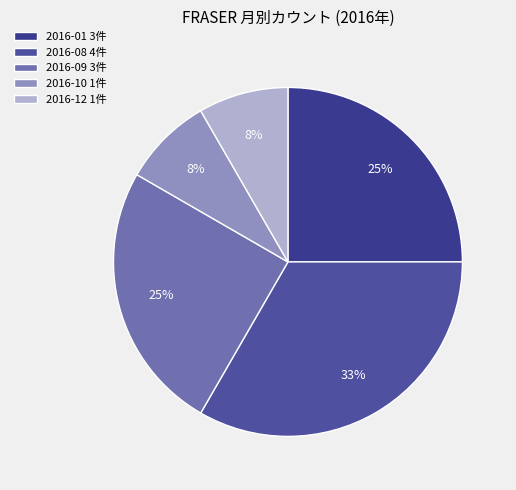

To the nearest percent, what is the average slice percentage?

20%